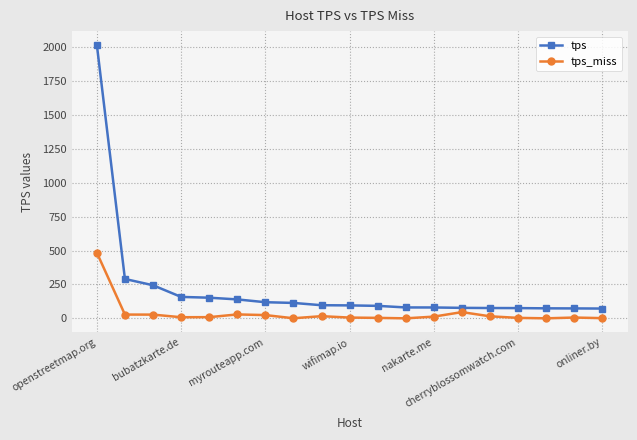

Which series has the widest spread of values?

tps